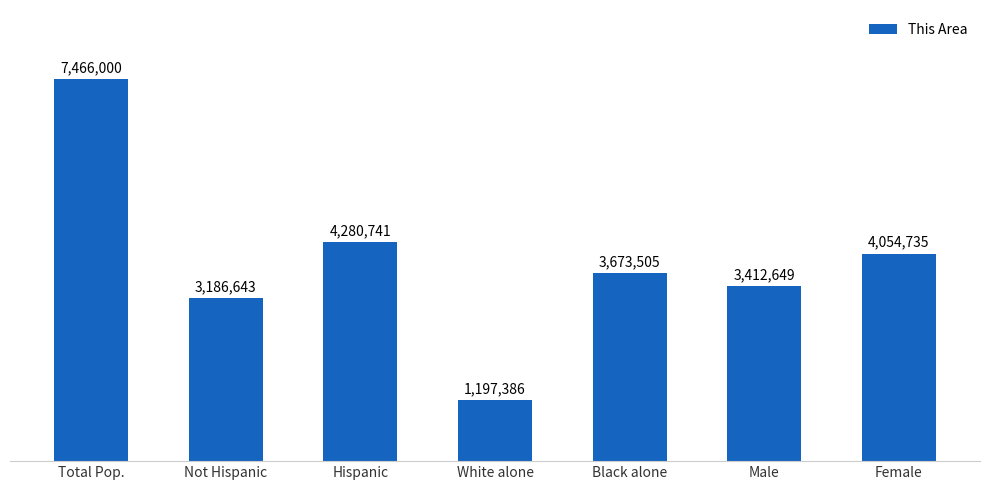

List the labels in order of value, smallest first.

White alone, Not Hispanic, Male, Black alone, Female, Hispanic, Total Pop.